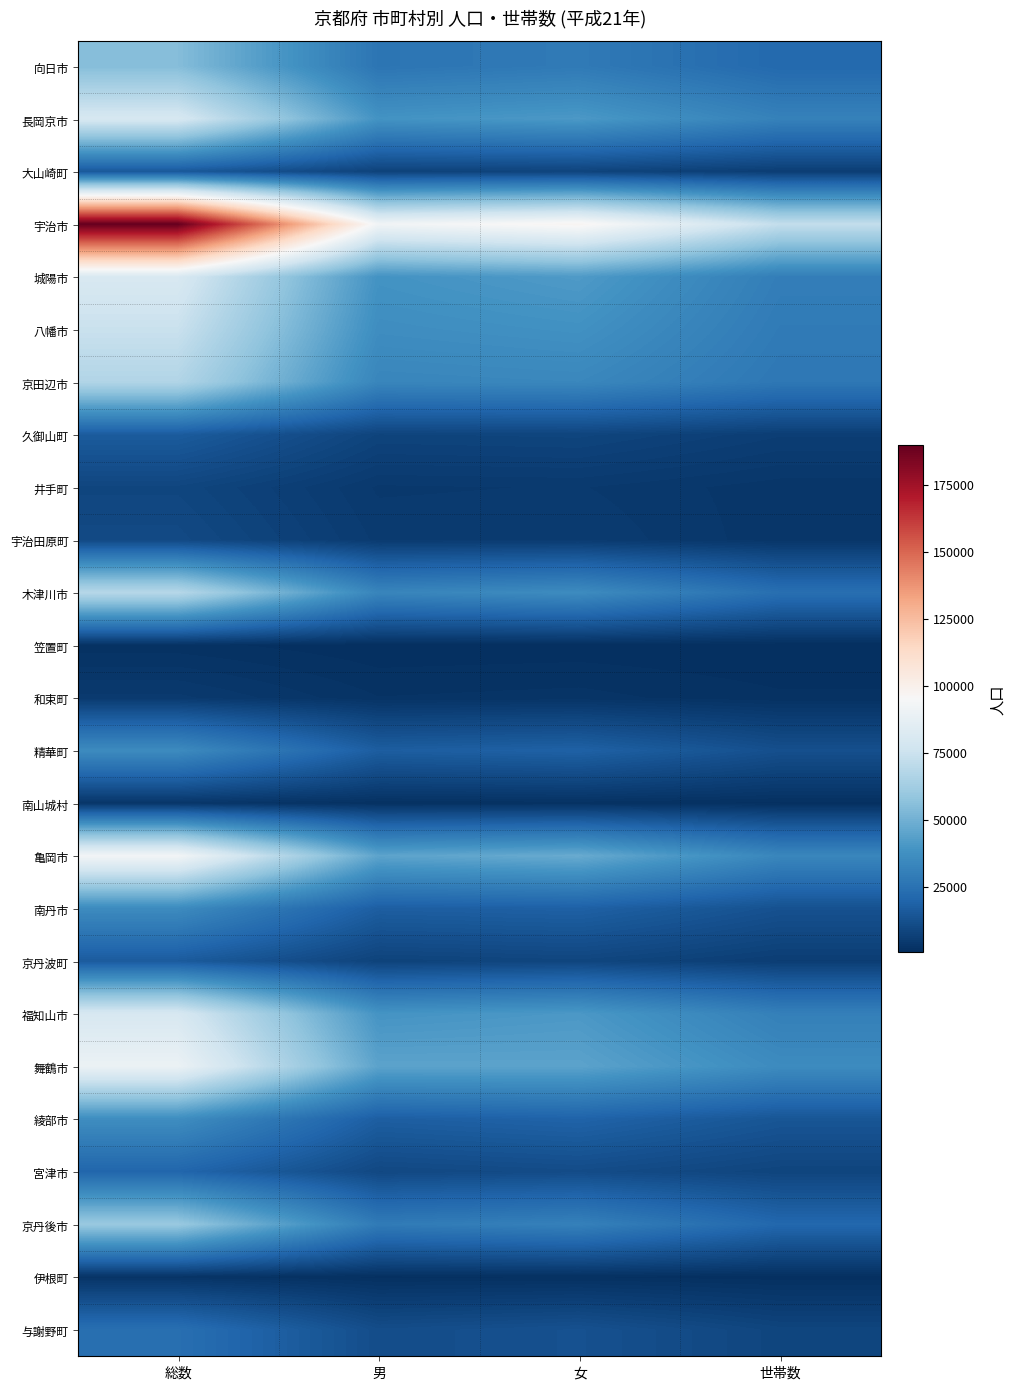

List the series in order of their peak value, highest first.

宇治市, 亀岡市, 舞鶴市, 城陽市, 福知山市, 長岡京市, 八幡市, 木津川市, 京田辺市, 京丹後市, 向日市, 綾部市, 南丹市, 精華町, 与謝野町, 宮津市, 久御山町, 京丹波町, 大山崎町, 宇治田原町, 井手町, 和束町, 南山城村, 伊根町, 笠置町